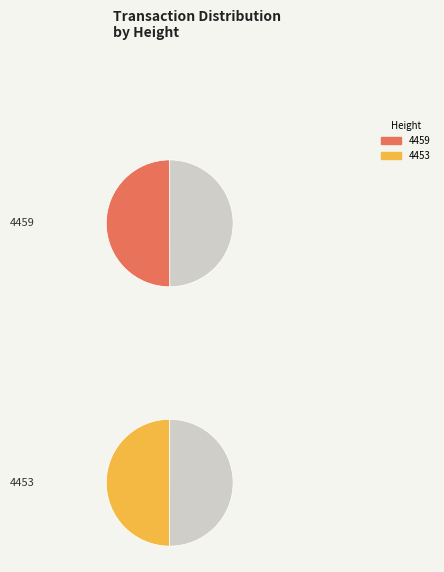

What percentage is NOT represented by 4459?

50.0%